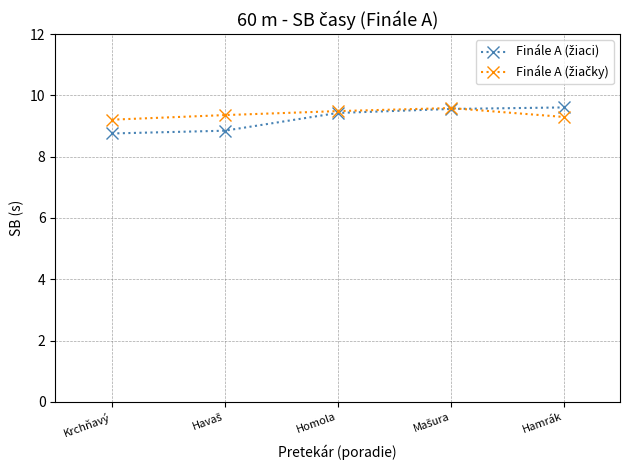

What is the total value across all series at Hamrák?

18.9